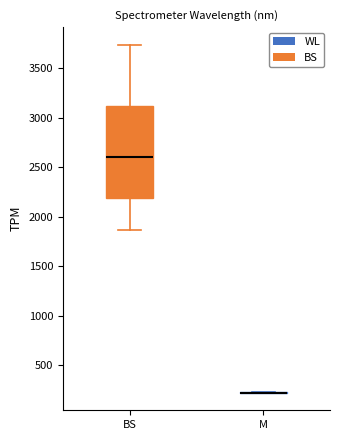

Reading left to right, read every box against the y-axis: the position of its median line, the range the box covers, and the ends of its whiskers. The values are not printed on the chart, so give them approximately, as read against the axis.

BS: median 2600, box 2200 to 3100, whiskers 1850 to 3750
M: box collapsed to a line at 200, whiskers 200 to 200